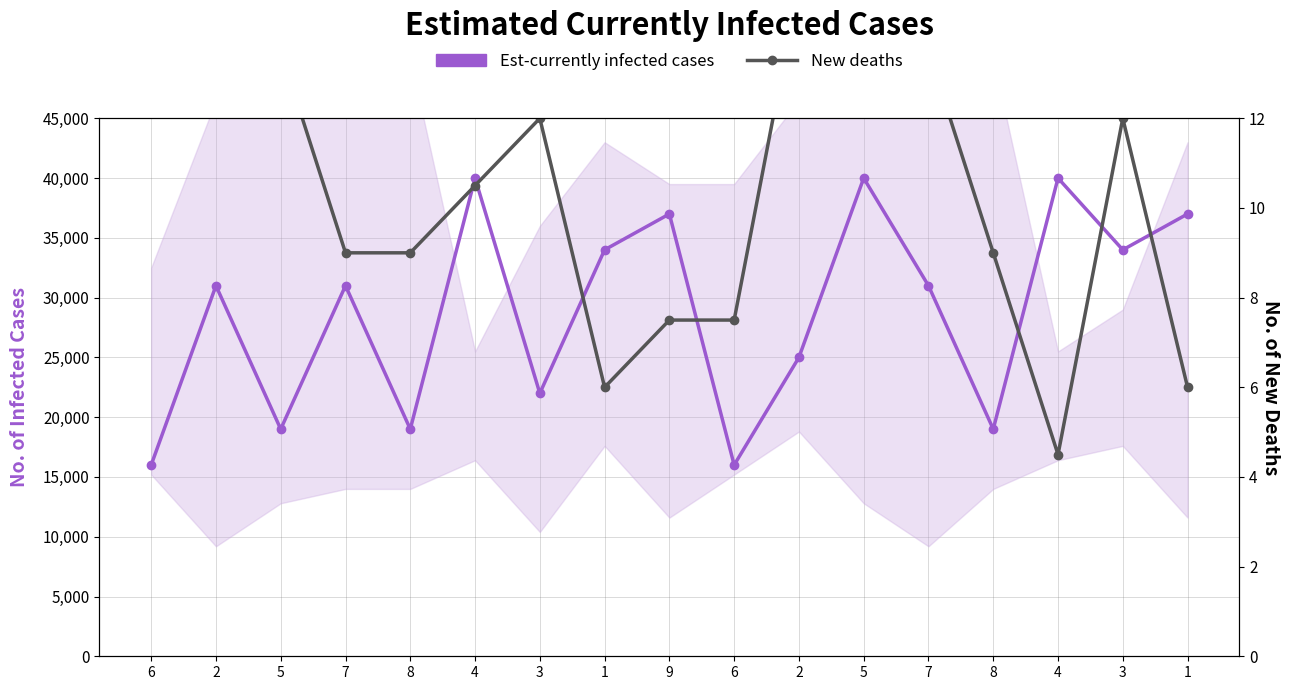

How many interior local valleys does the New deaths series have?

2